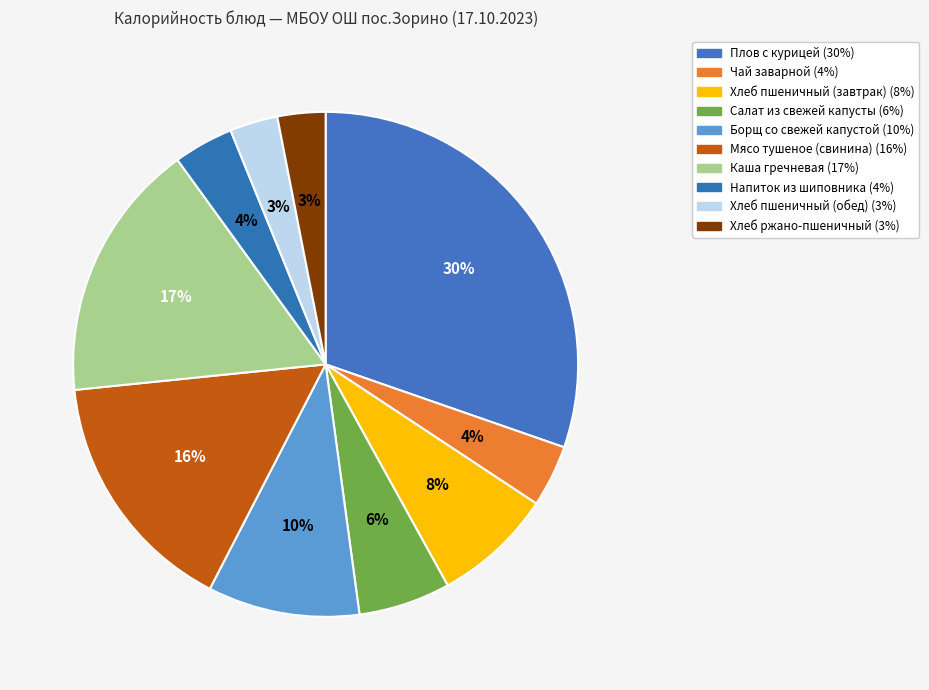

To the nearest percent, what is the difference between the Мясо тушеное (свинина) and Каша гречневая slice percentages?

1%